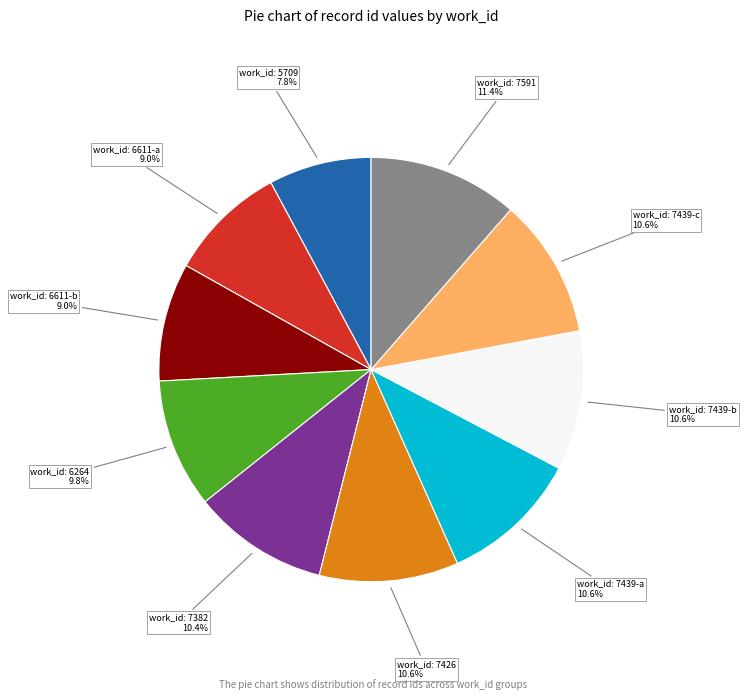

Does any single category account for the majority?

No